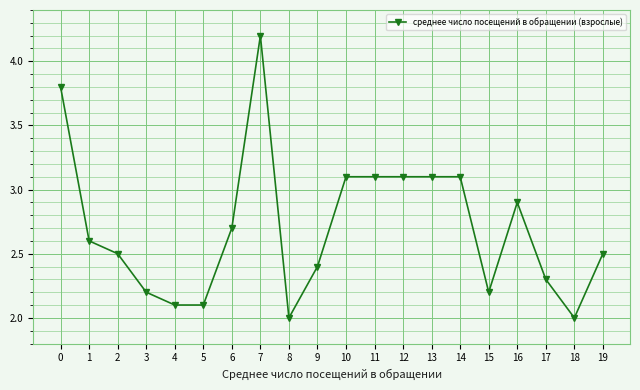

What is the change in value from 8 to 13?

+1.1